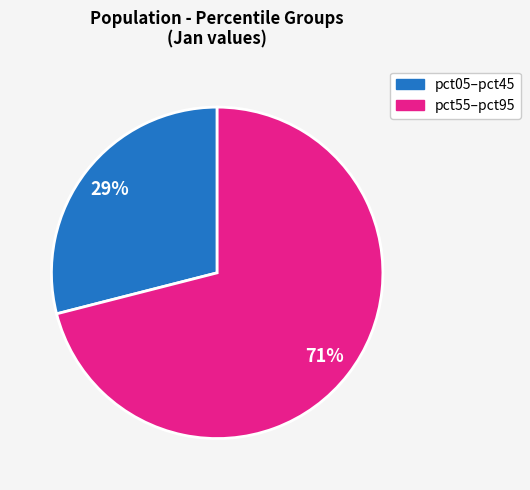

How many slices are in this pie chart?

2